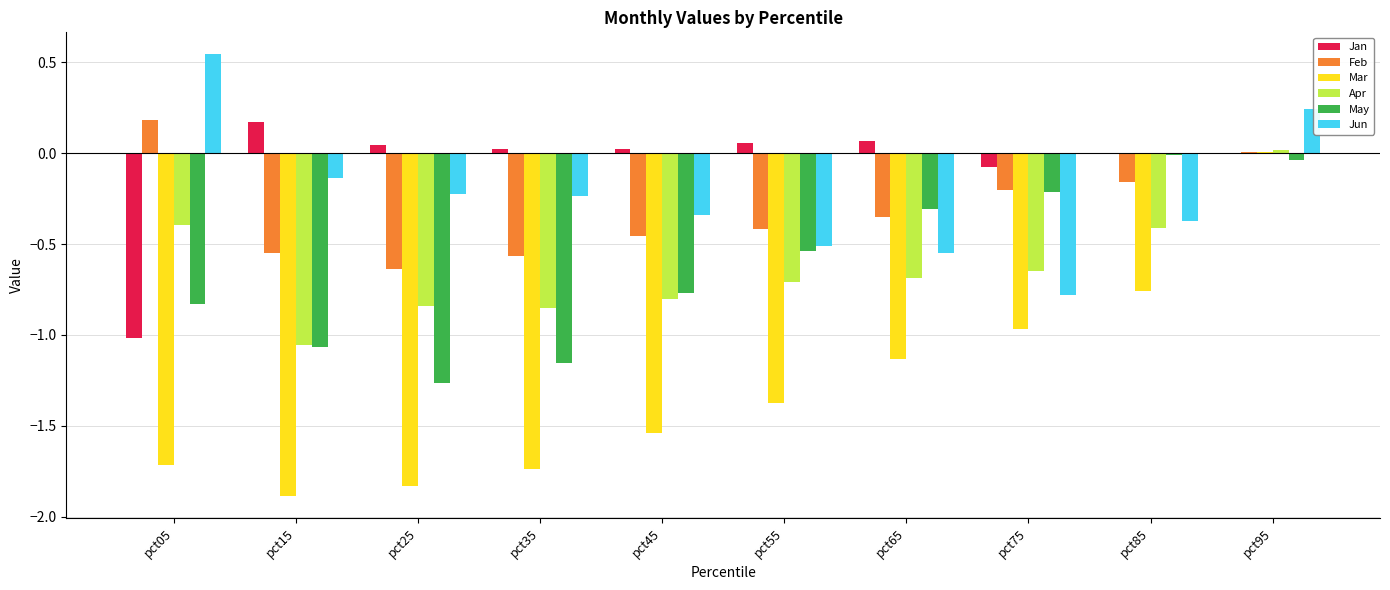

Are the bars grouped side by side (vs. stacked)?

Yes